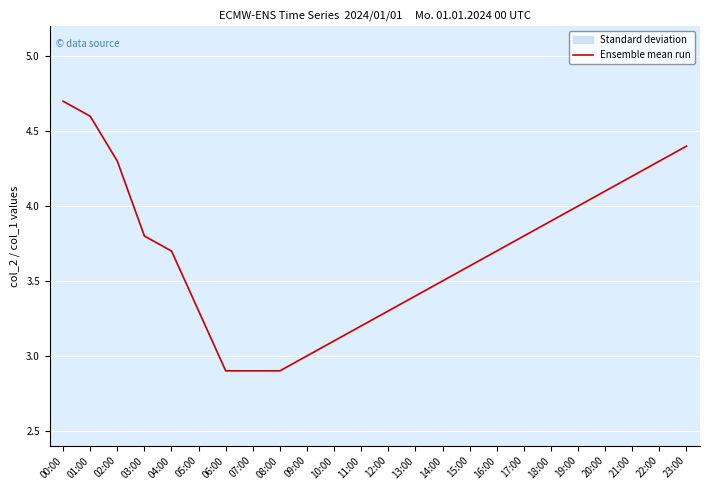

What is the value of the 18th point from the left?

3.8